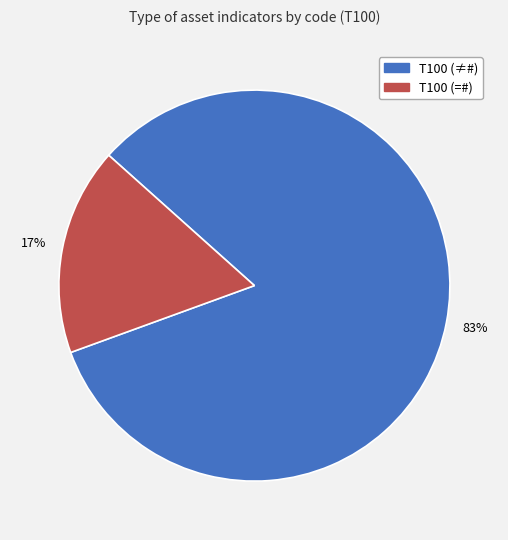

To the nearest percent, what is the average slice percentage?

50%